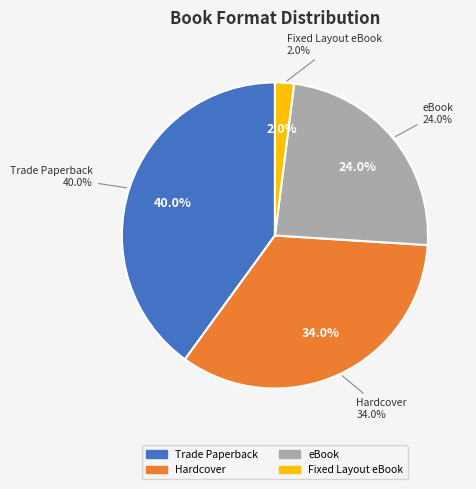

How many segments does this pie chart have?

4